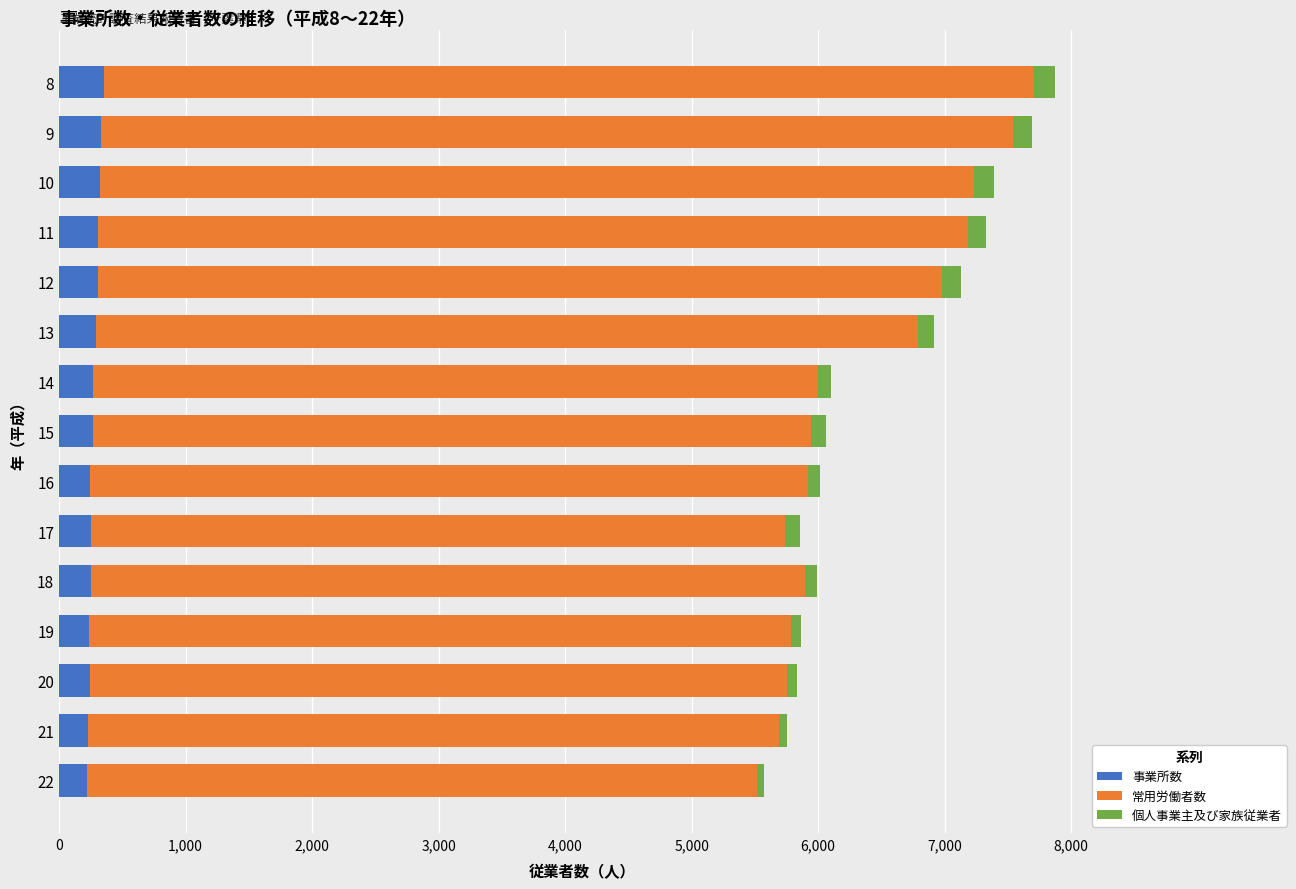

What is the maximum value for 事業所数?

351